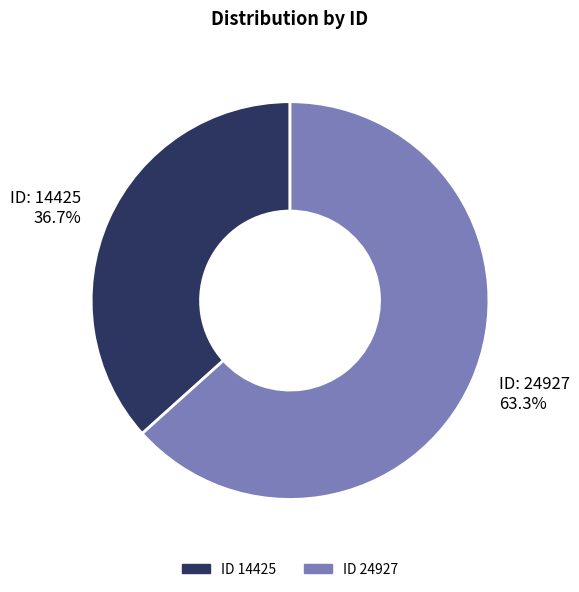

Combined, what portion of the pie is ID: 24927 63.3% and ID: 14425 36.7%?

100.0%